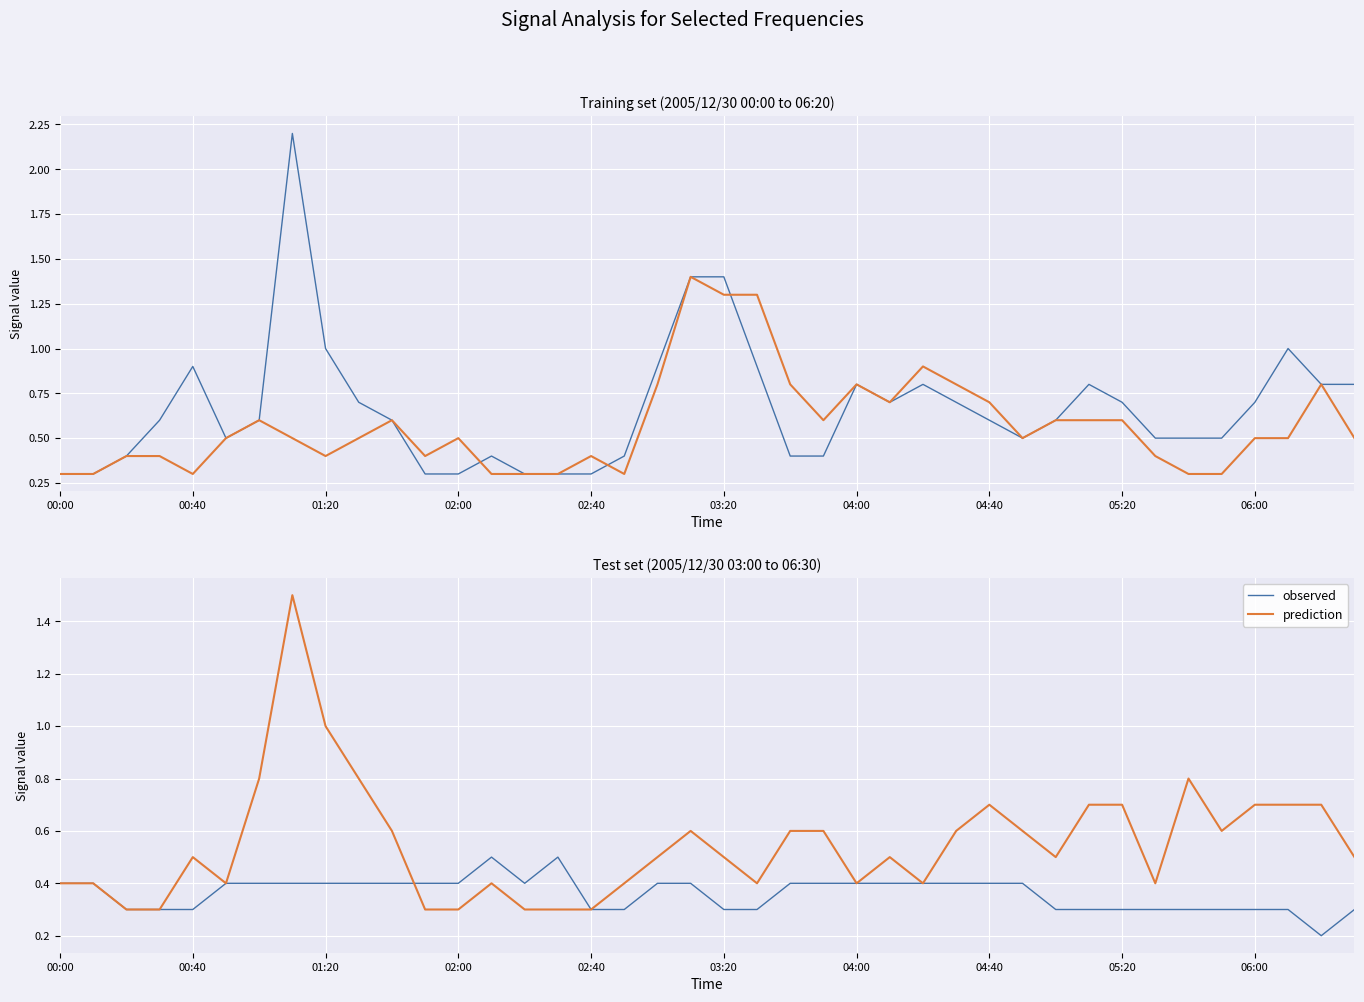

How many series are shown in this chart?

2